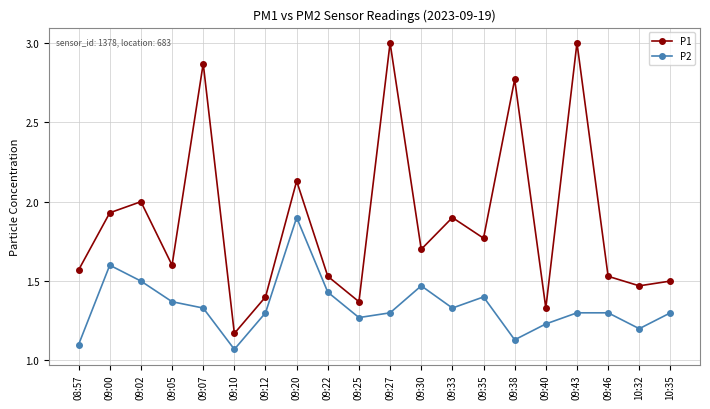

What are all the series names shown in the legend?

P1, P2